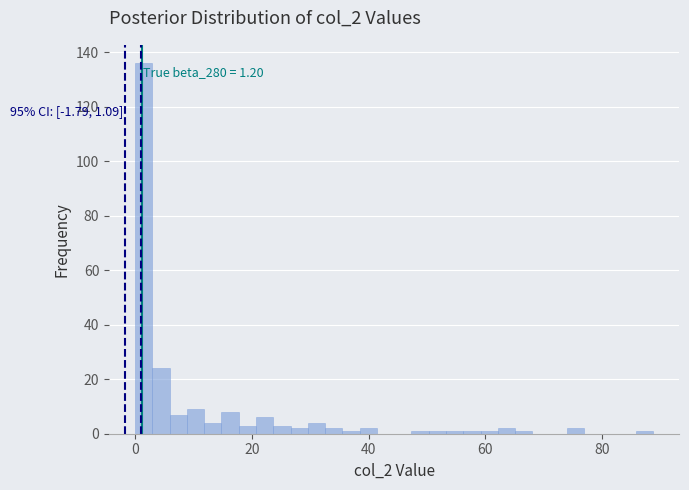

Around what value on the x-axis is the tallest bar? Give the approximate position of its centre, as read against the axis.

2